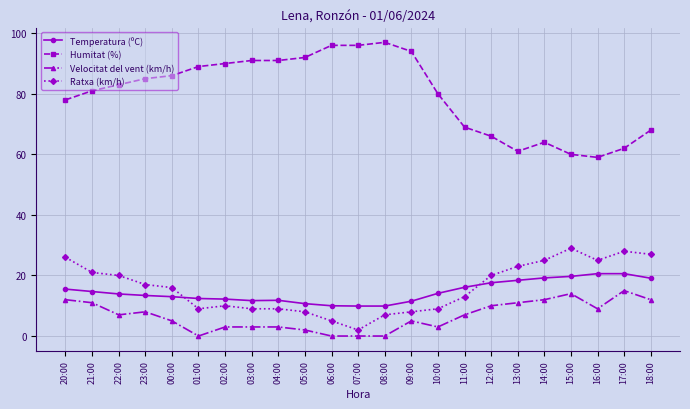

Which category has the highest value across all series?

08:00